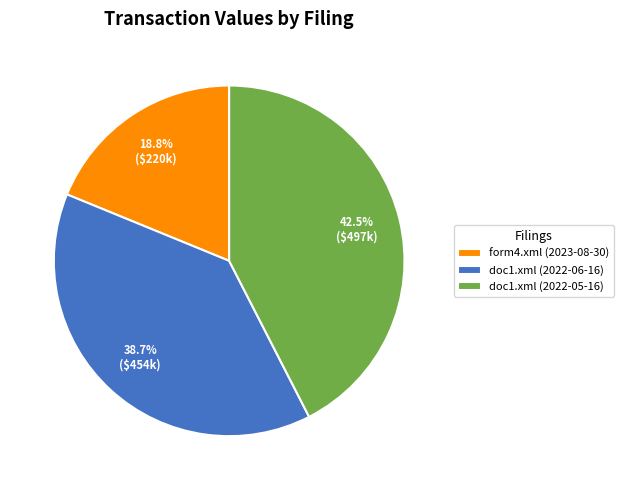

Is there any slice that represents more than half of the pie?

No